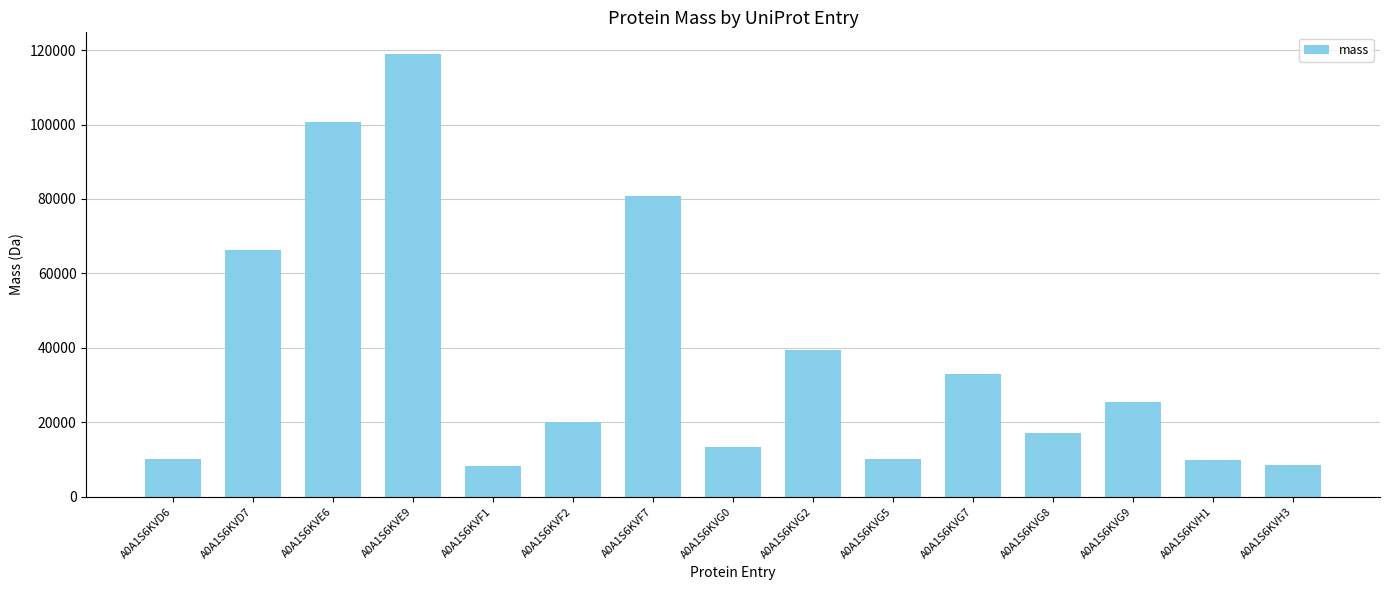

At which label is the value closest to 63491?

A0A1S6KVD7